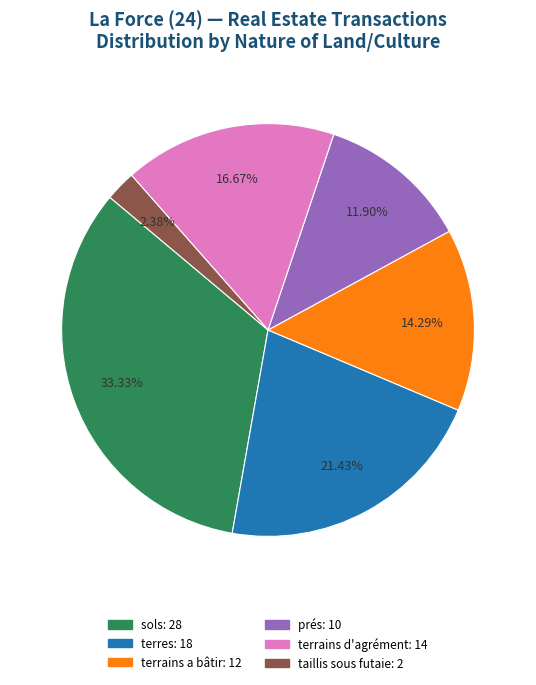

How many slices are in this pie chart?

6